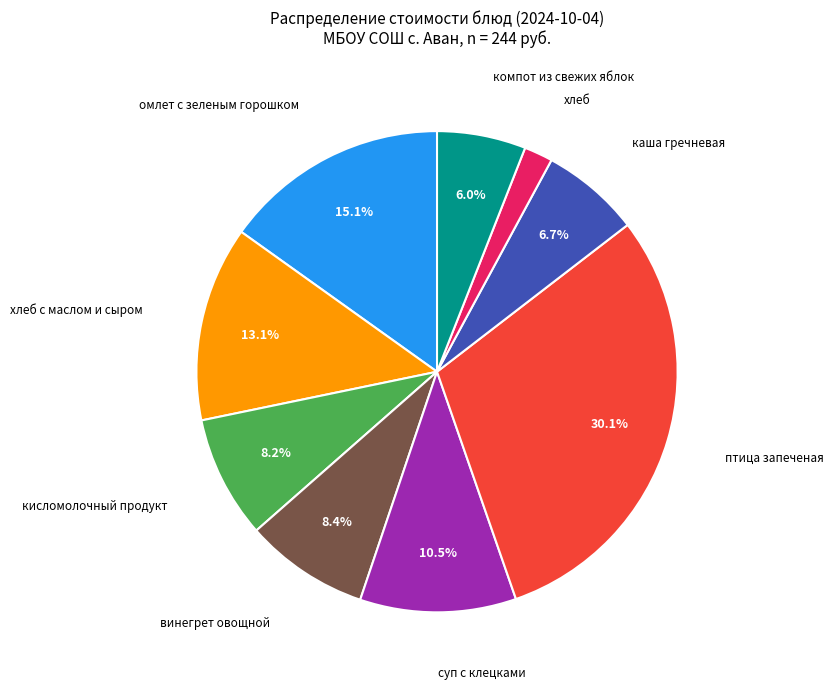

Is there any slice that represents more than half of the pie?

No